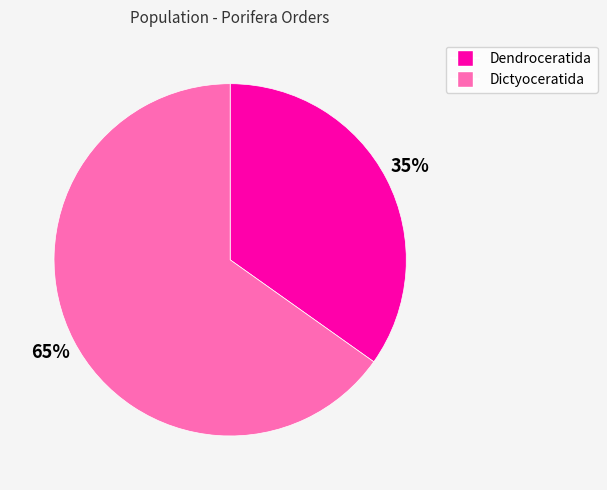

Is it true that Dendroceratida is 22% of the pie?

False